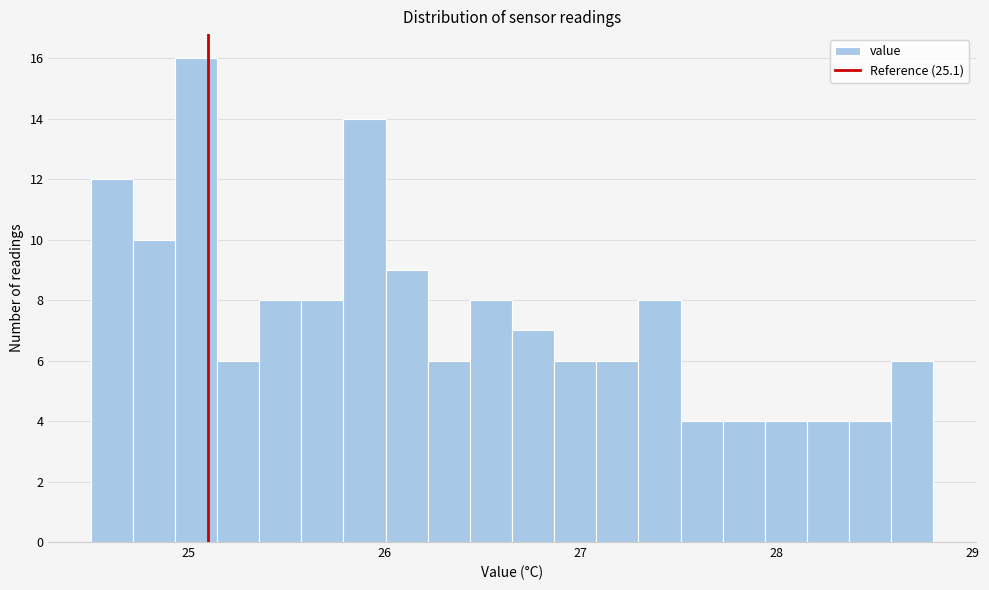

Read against the x-axis, roughly where is the centre of the tallest bar?

25.0